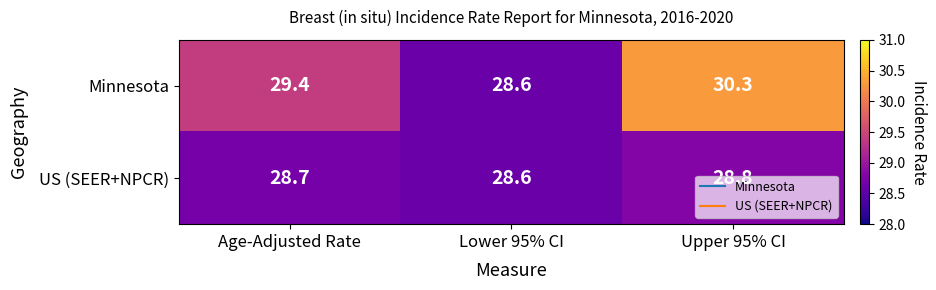

What is the total value across all series at Lower 95% CI?

57.2